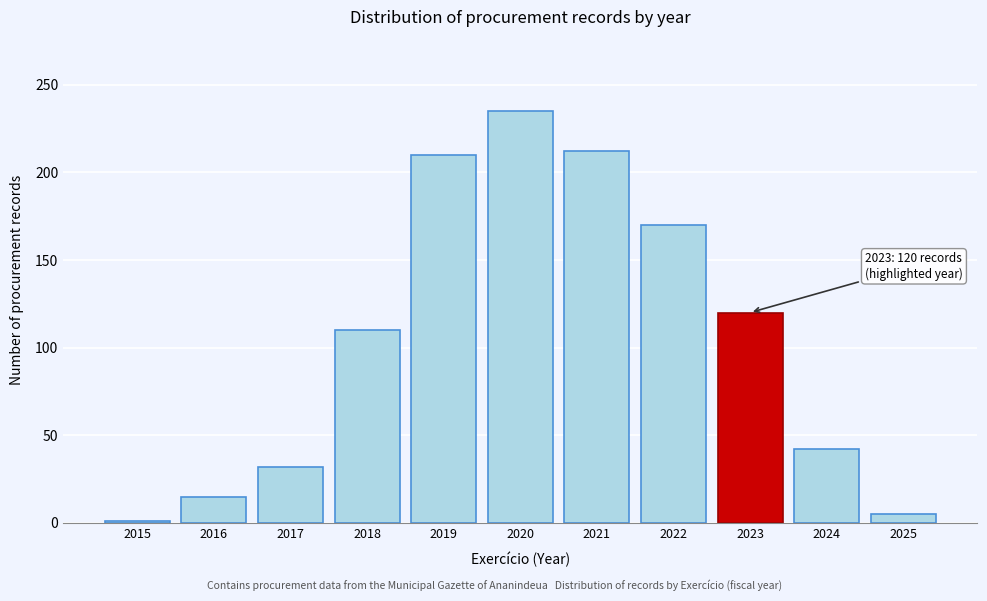

Reading left to right, what are all the values shown in this chart?

1	15	32	110	210	235	212	170	120	42	5